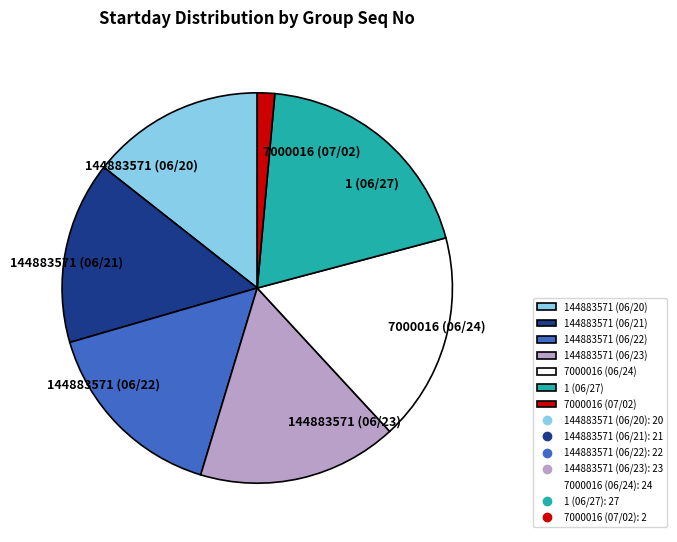

Approximately how many times larger is the value at 7000016 (06/24) compared to 7000016 (07/02)?

12.0